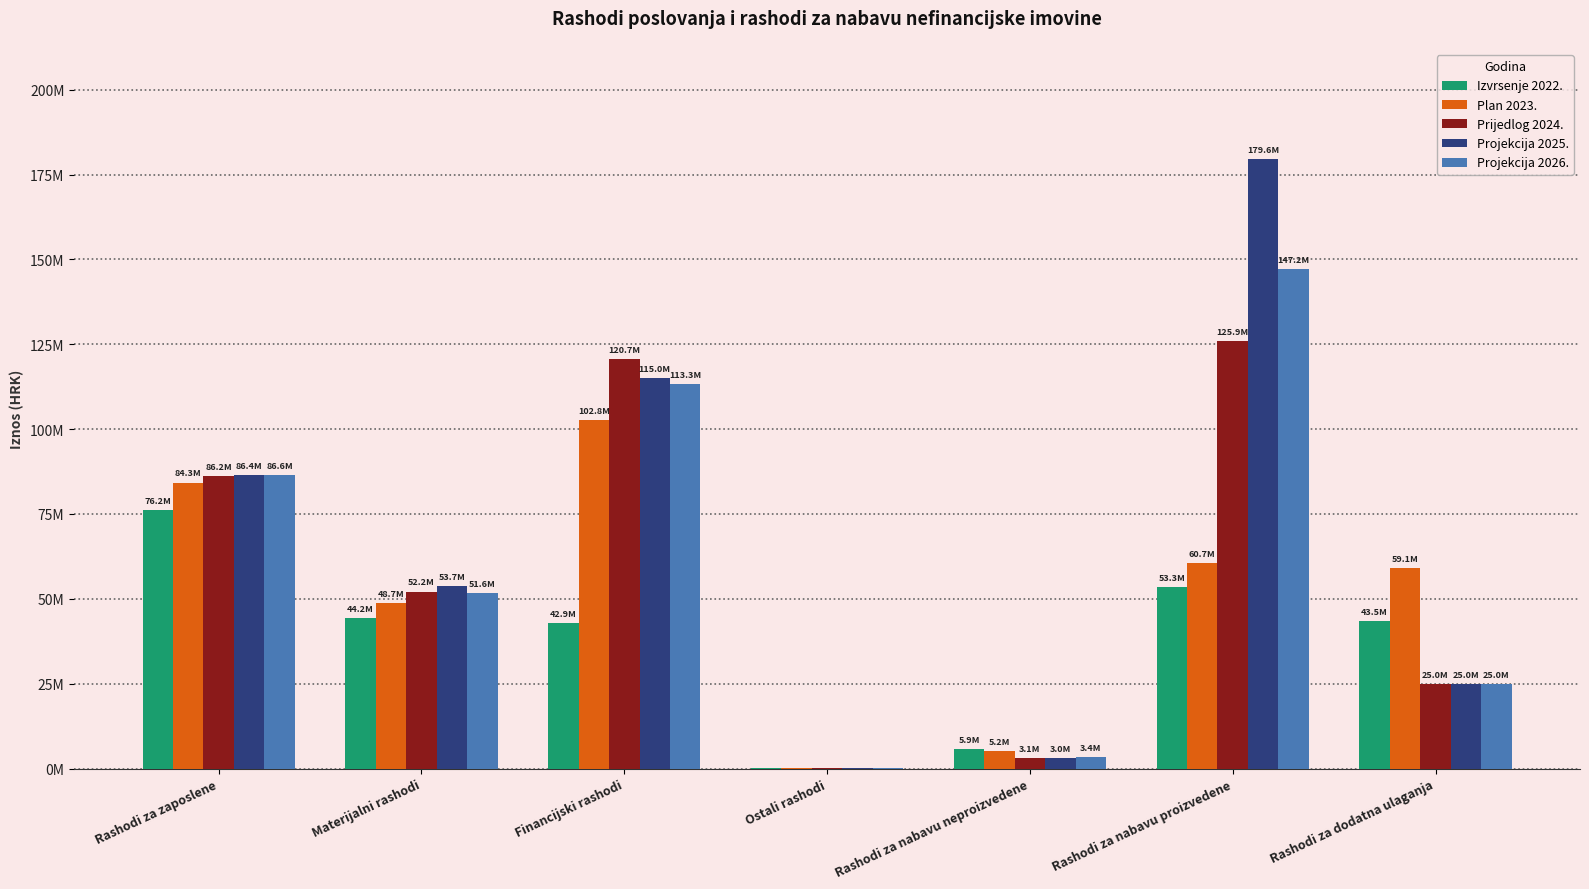

What are all the series names shown in the legend?

Izvrsenje 2022., Plan 2023., Prijedlog 2024., Projekcija 2025., Projekcija 2026.